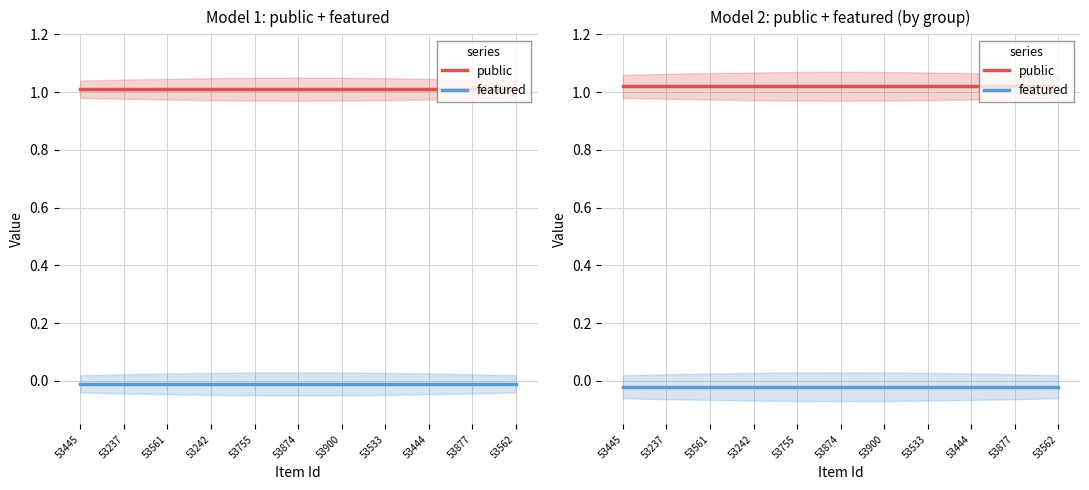

Rank the series at 53237 from highest to lowest value.

public, featured